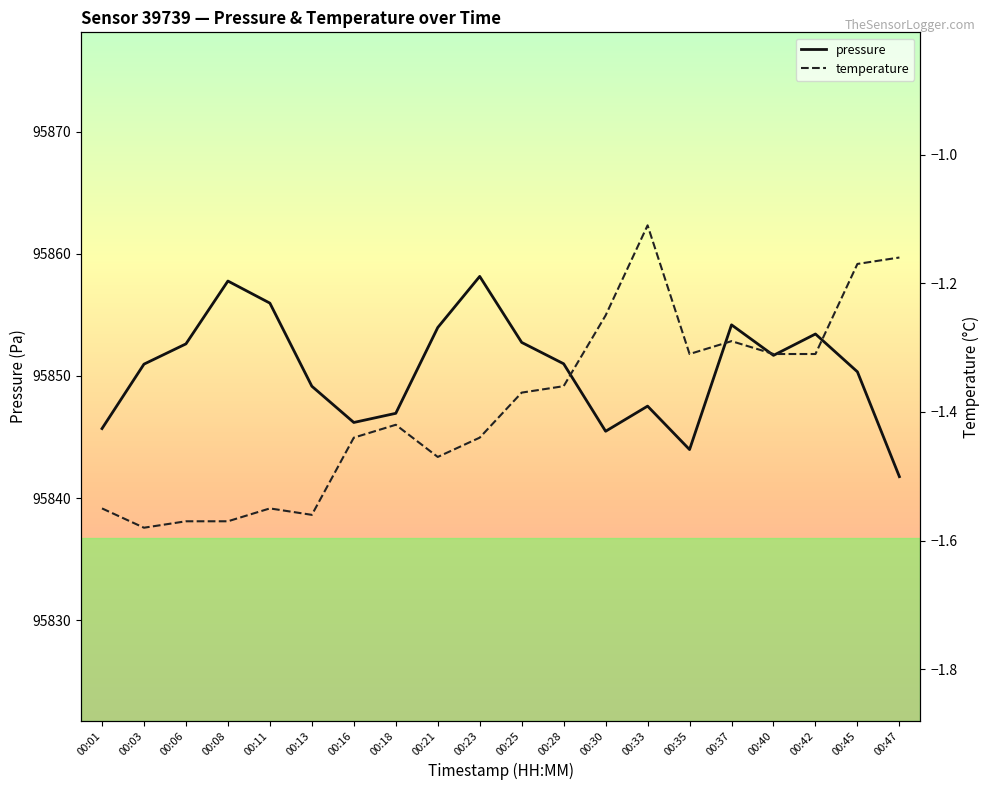

Reading left to right, extract all data points from this chart.

pressure: 00:01=95845.7	00:03=95851.0	00:06=95852.6	00:08=95857.8	00:11=95856.0	00:13=95849.2	00:16=95846.2	00:18=95846.9	00:21=95854.0	00:23=95858.2	00:25=95852.8	00:28=95851.0	00:30=95845.5	00:33=95847.5	00:35=95844.0	00:37=95854.2	00:40=95851.7	00:42=95853.4	00:45=95850.3	00:47=95841.8
temperature: 00:01=-1.6	00:03=-1.6	00:06=-1.6	00:08=-1.6	00:11=-1.6	00:13=-1.6	00:16=-1.4	00:18=-1.4	00:21=-1.5	00:23=-1.4	00:25=-1.4	00:28=-1.4	00:30=-1.2	00:33=-1.1	00:35=-1.3	00:37=-1.3	00:40=-1.3	00:42=-1.3	00:45=-1.2	00:47=-1.2